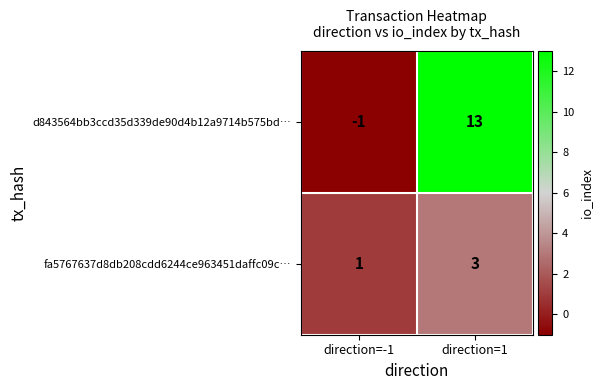

Which category has the highest value in the fa5767637d8db208cdd6244ce963451daffc09c… series?

direction=1